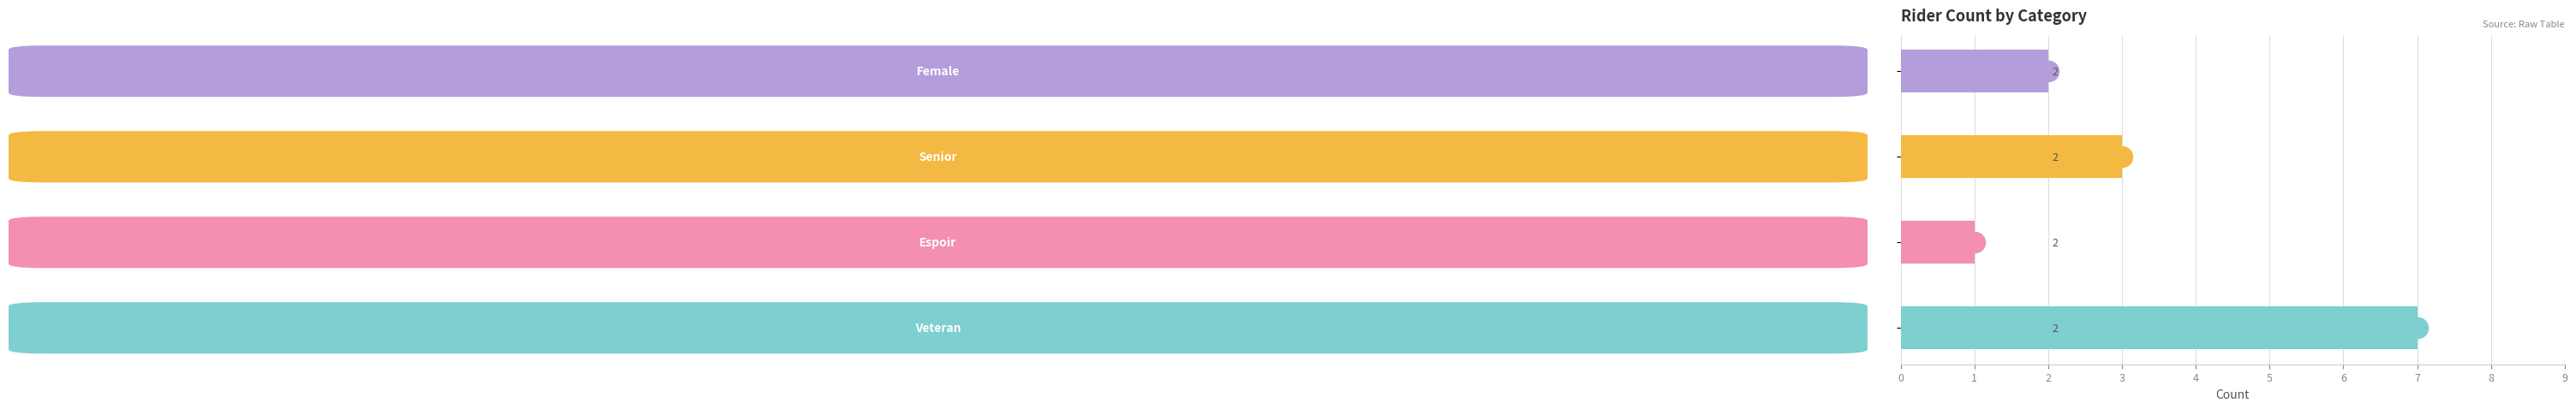

Which has a higher value, 3 or 2?

2